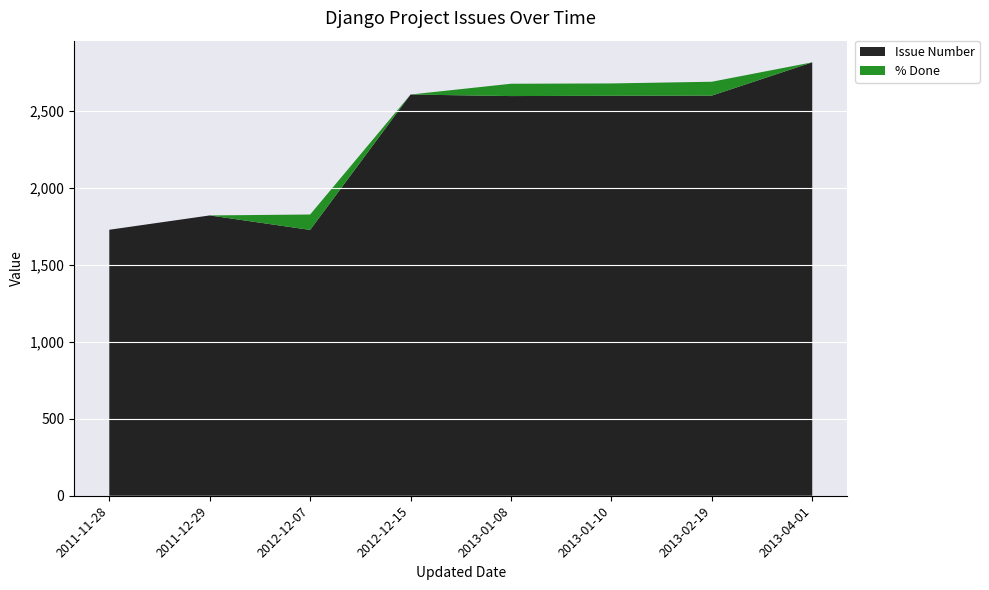

Reading left to right, list all the values displayed in this chart.

Issue Number: 1727	1820	1726	2605	2595	2597	2598	2814
% Done: 0	0	100	0	80	80	90	0